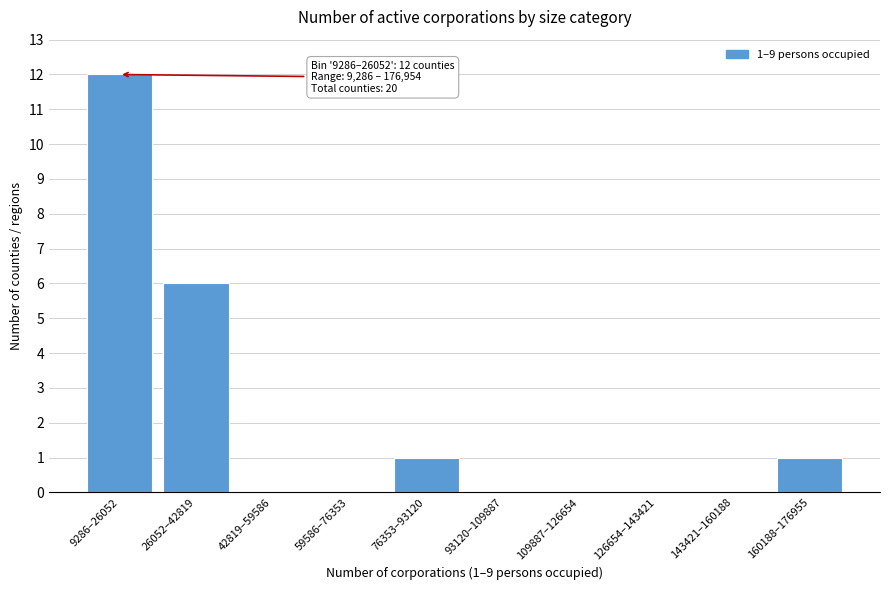

Reading left to right, what are all the values shown in this chart?

9286–26052=12	26052–42819=6	42819–59586=0	59586–76353=0	76353–93120=1	93120–109887=0	109887–126654=0	126654–143421=0	143421–160188=0	160188–176955=1